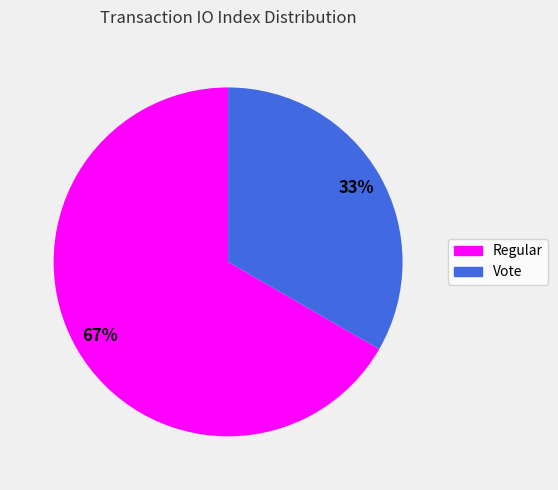

To the nearest percent, what percentage of the pie is Regular?

67%